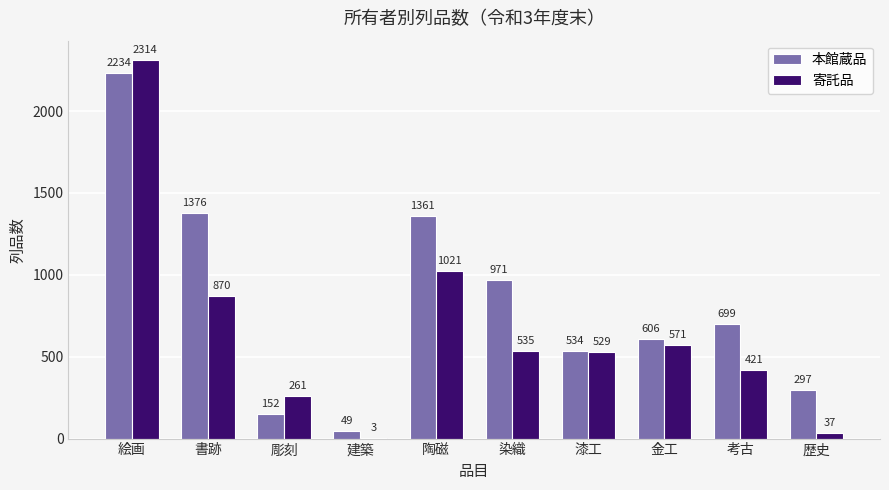

The value of 寄託品 at 染織 is 535. True or false?

True